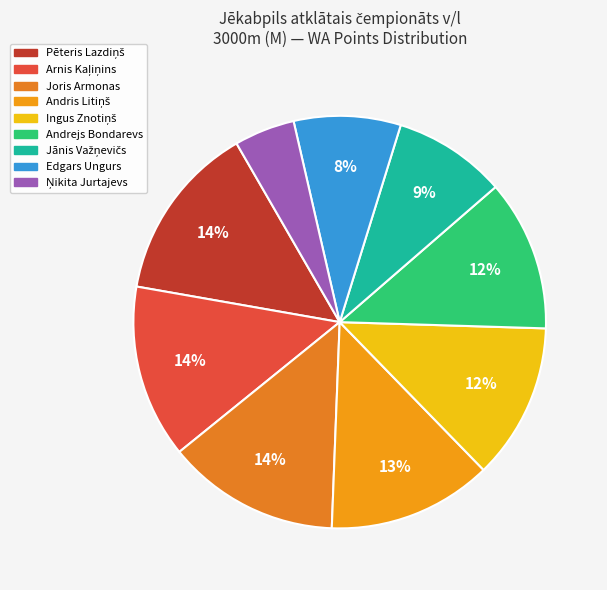

How many segments does this pie chart have?

9